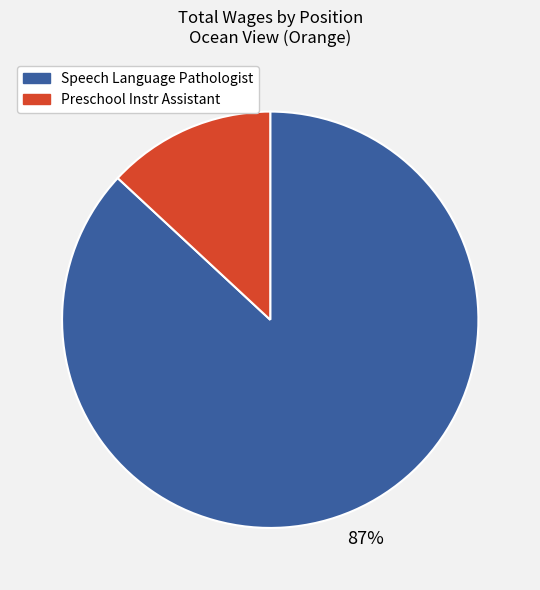

To the nearest percent, what is the difference between the largest and smallest slice percentages?

74%